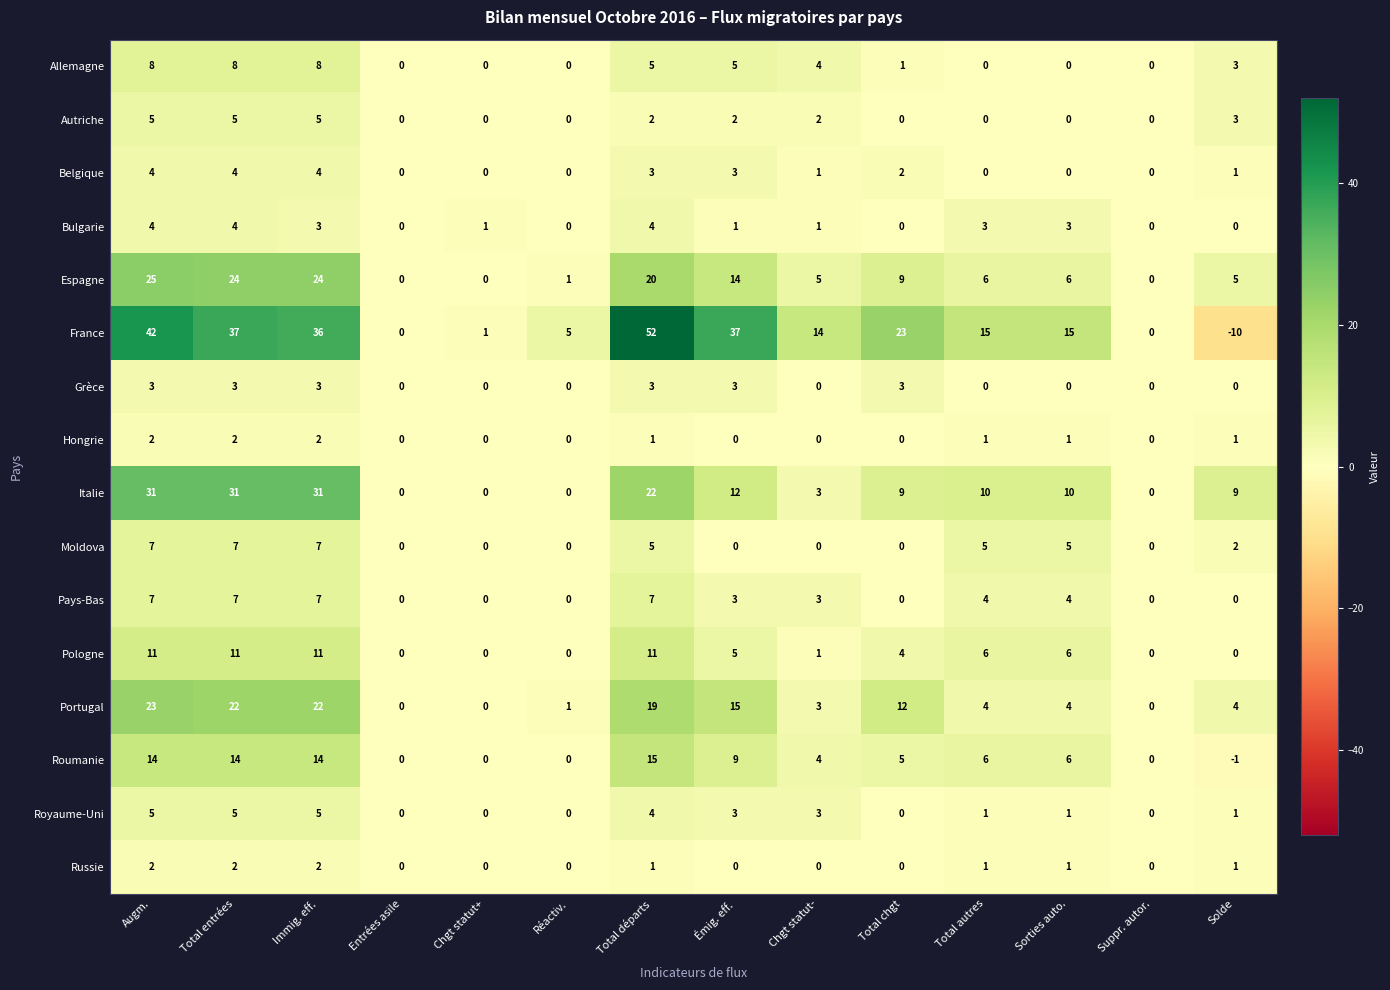

What is the sum of the Espagne values at Augm. and Total autres?

31